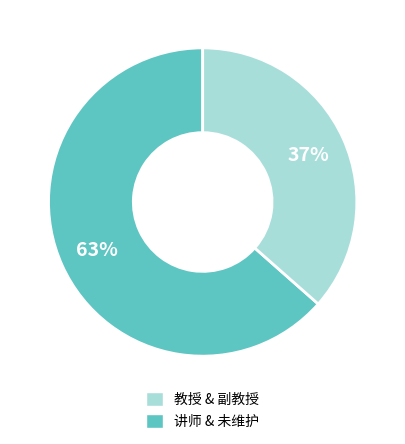

Do 教授 & 副教授 and 讲师 & 未维护 together represent more than half of the pie?

Yes